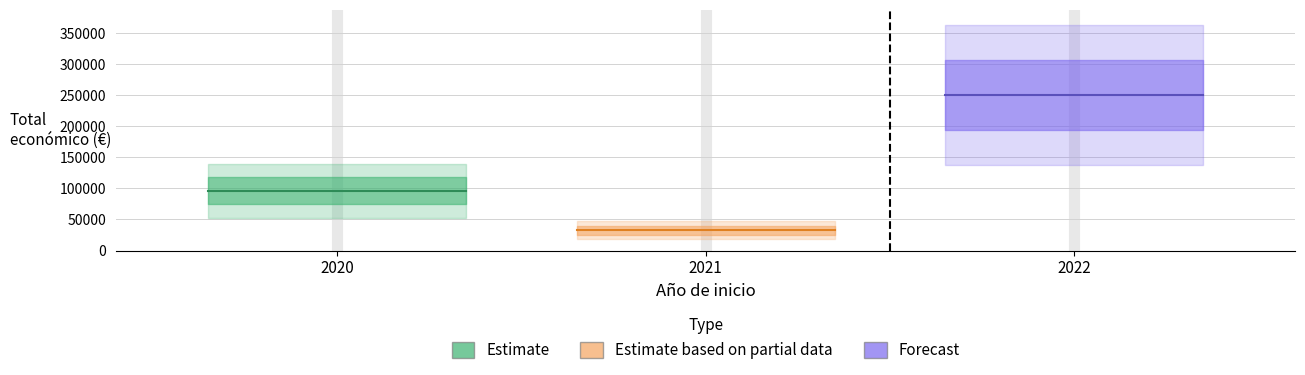

What is the ratio of the value at 2022 to the value at 2021?

7.6